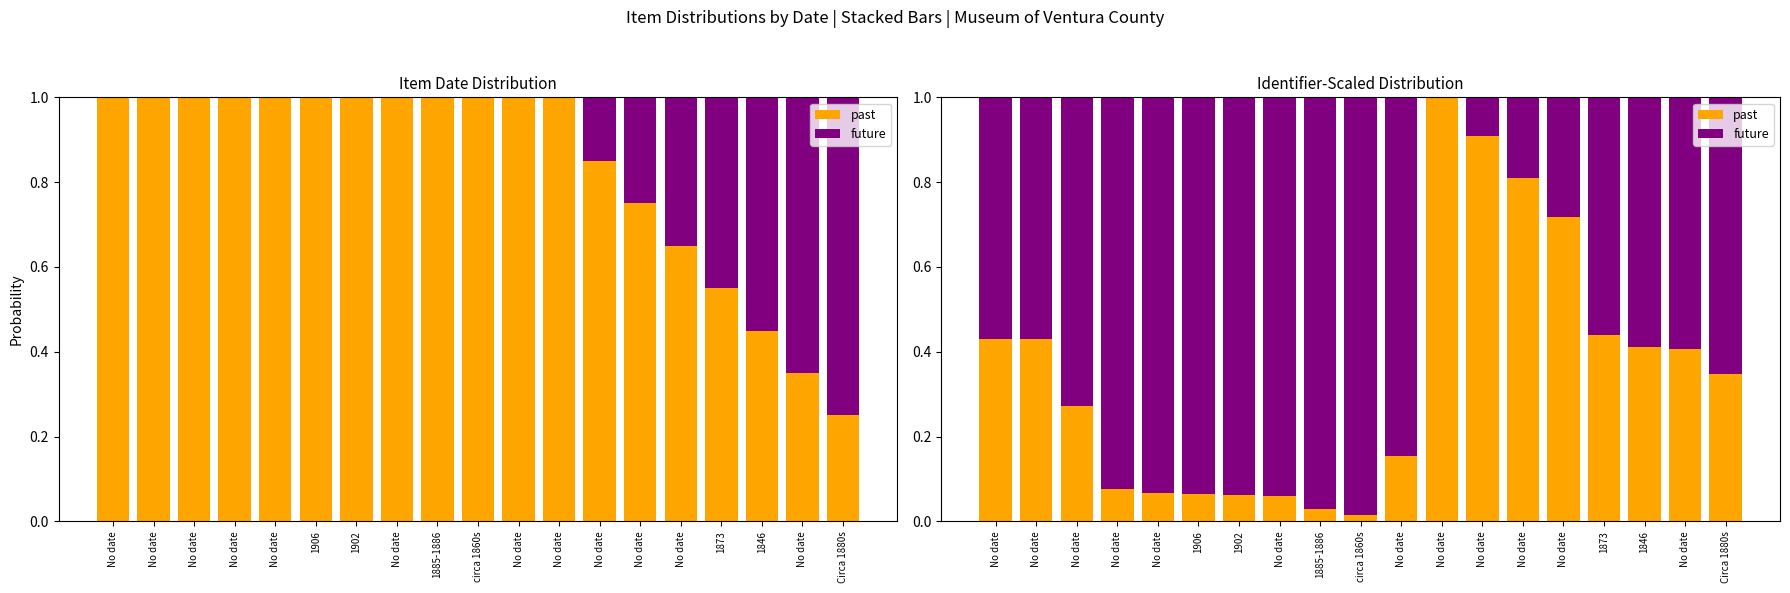

What is the sum of the future values at No date and No date?

0.8